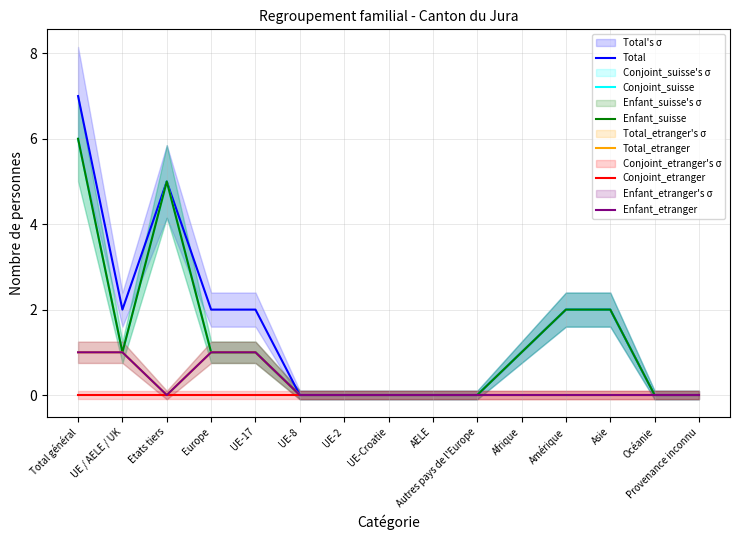

Which category has the lowest value across all series?

UE-8